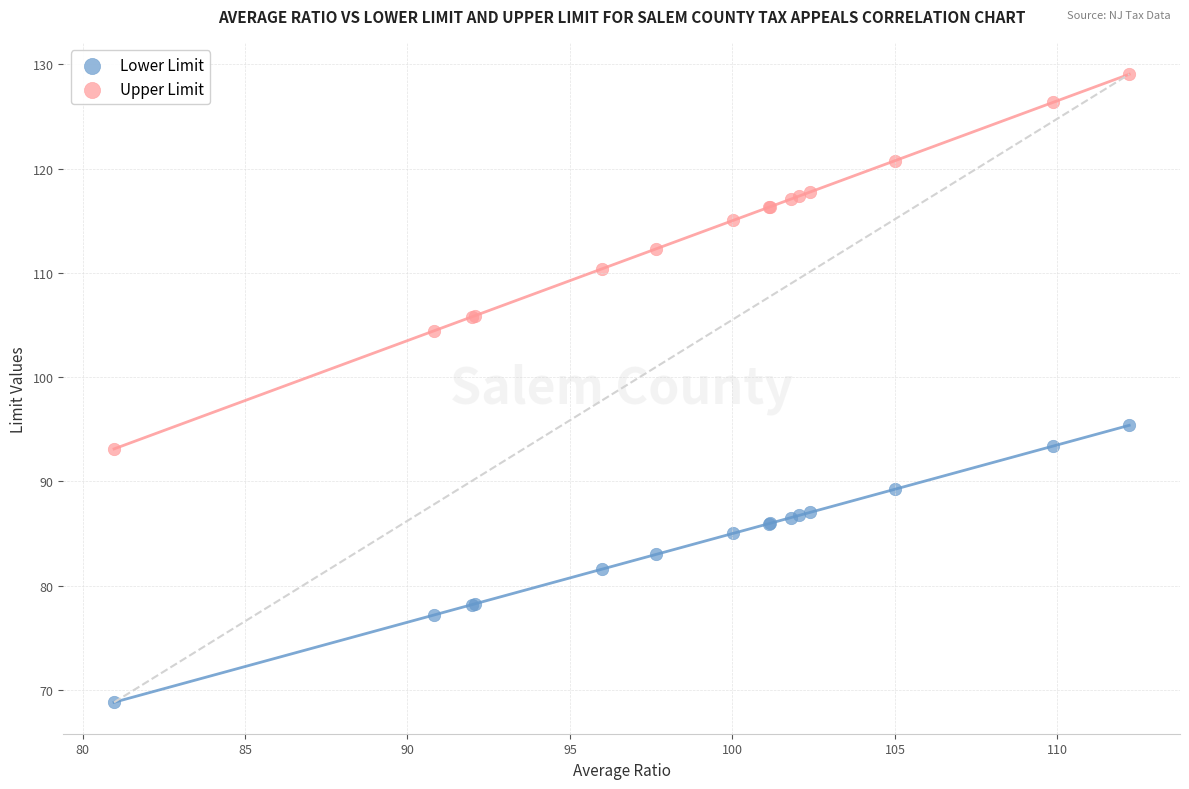

Which series reaches the minimum Y coordinate?

Lower Limit